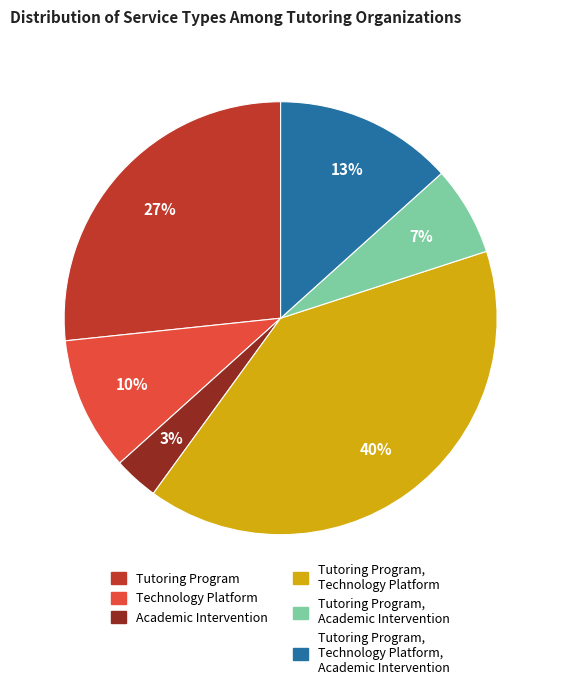

Does any single category account for the majority?

No